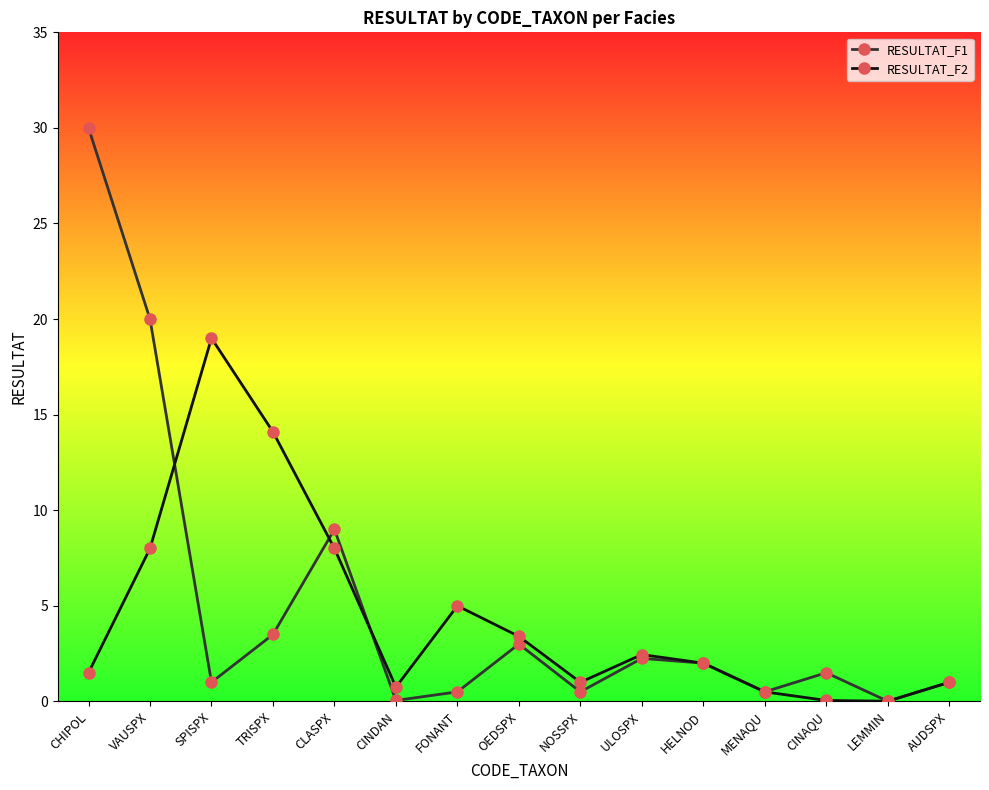

Which series has the largest range (max minus min)?

RESULTAT_F1